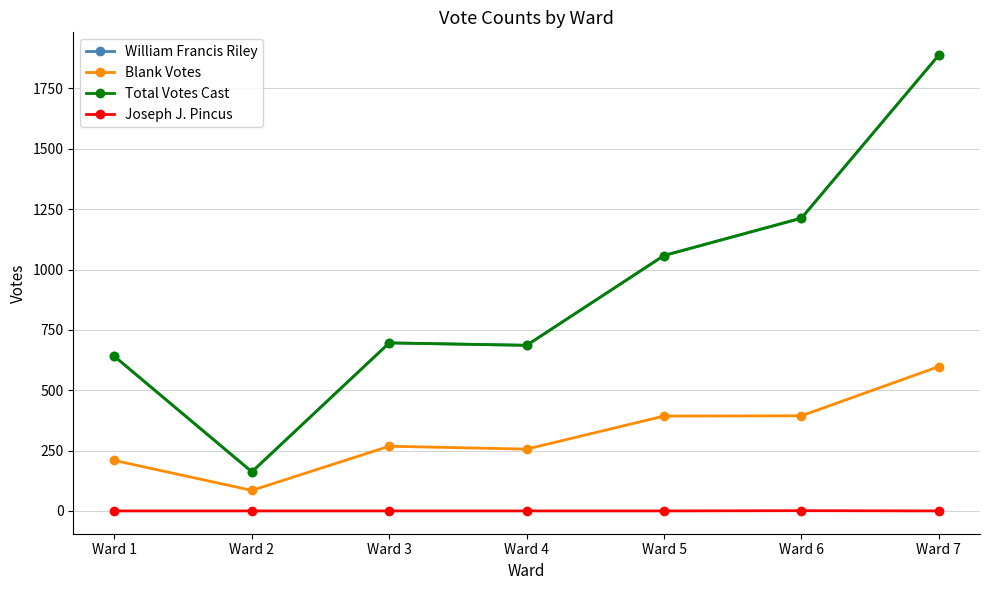

Is this an area chart (filled region under the line)?

No